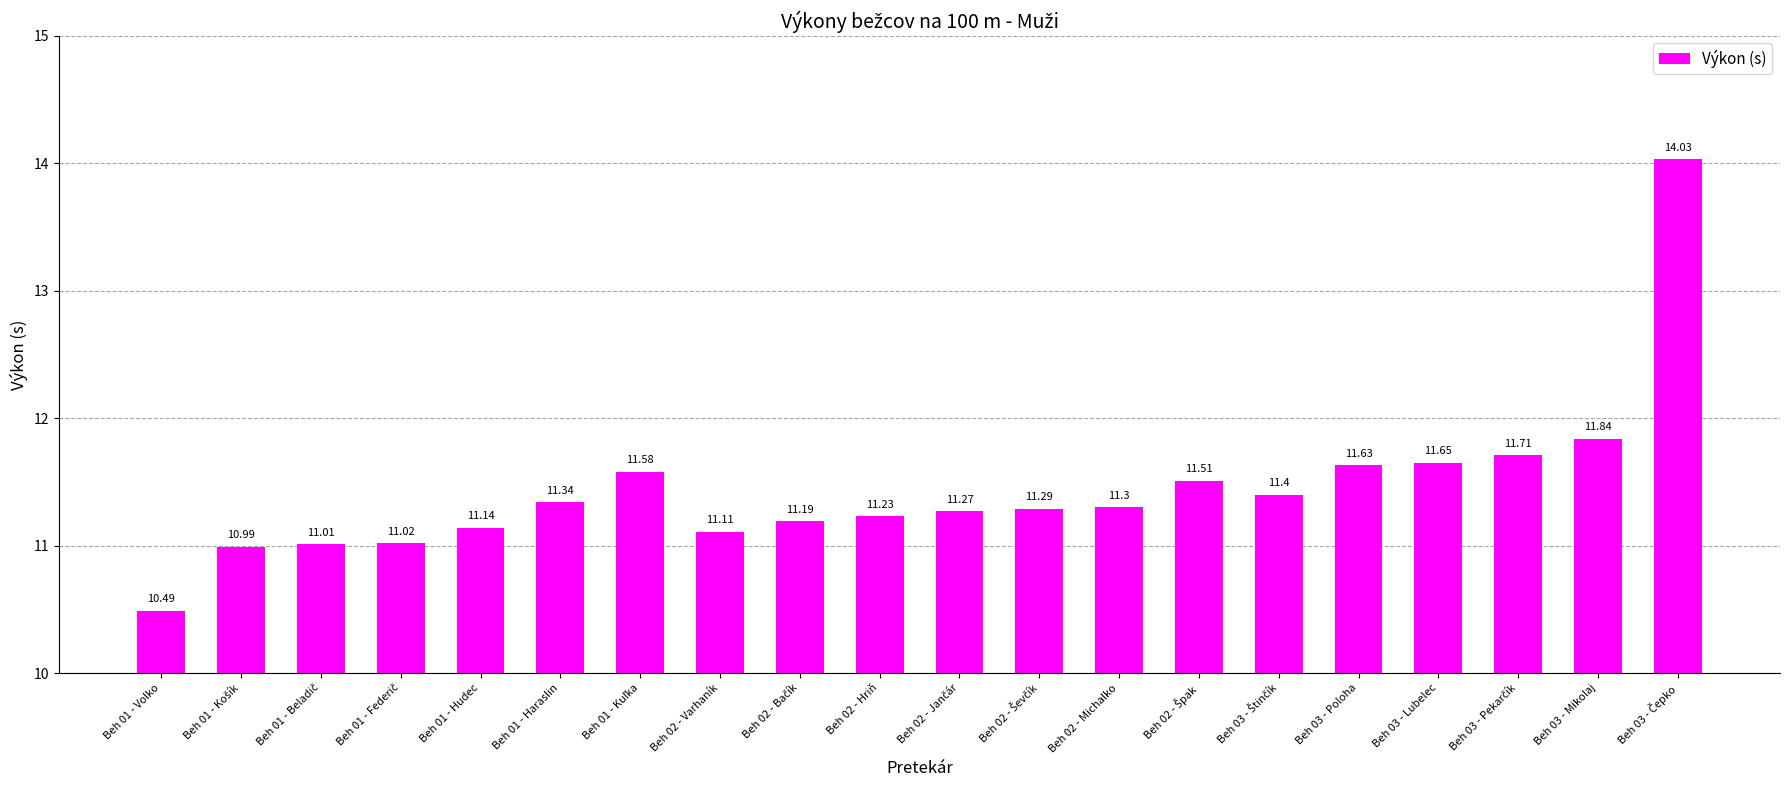

What is the difference between the maximum and minimum values?

3.5